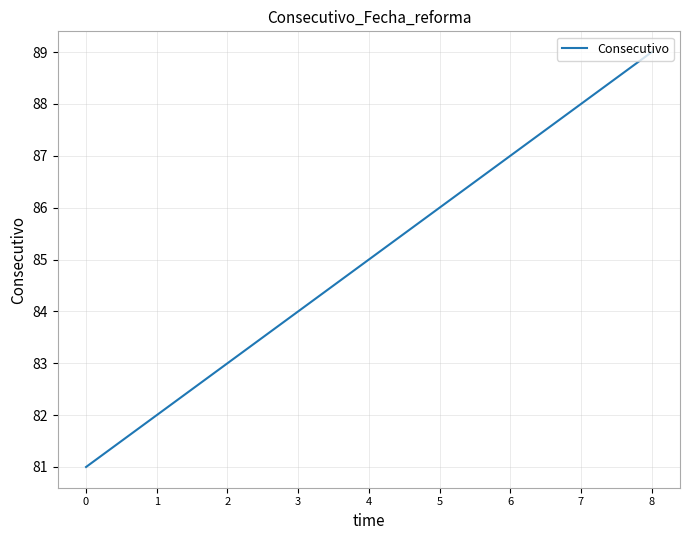

At which category does the chart reach its peak across all series?

8